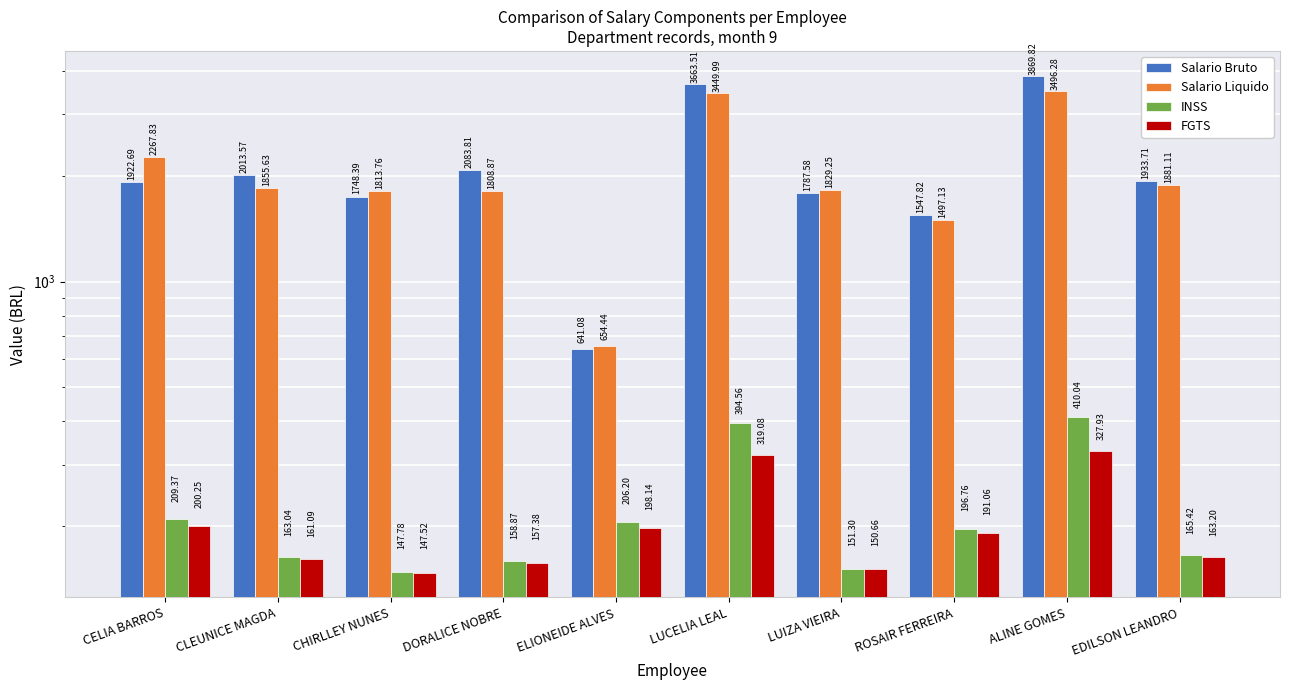

Reading right to left, list all the values displayed in this chart.

Salario Bruto: 1933.7	3869.8	1547.8	1787.6	3663.5	641.1	2083.8	1748.4	2013.6	1922.7
Salario Liquido: 1881.1	3496.3	1497.1	1829.2	3450.0	654.4	1808.9	1813.8	1855.6	2267.8
INSS: 165.4	410.0	196.8	151.3	394.6	206.2	158.9	147.8	163.0	209.4
FGTS: 163.2	327.9	191.1	150.7	319.1	198.1	157.4	147.5	161.1	200.2